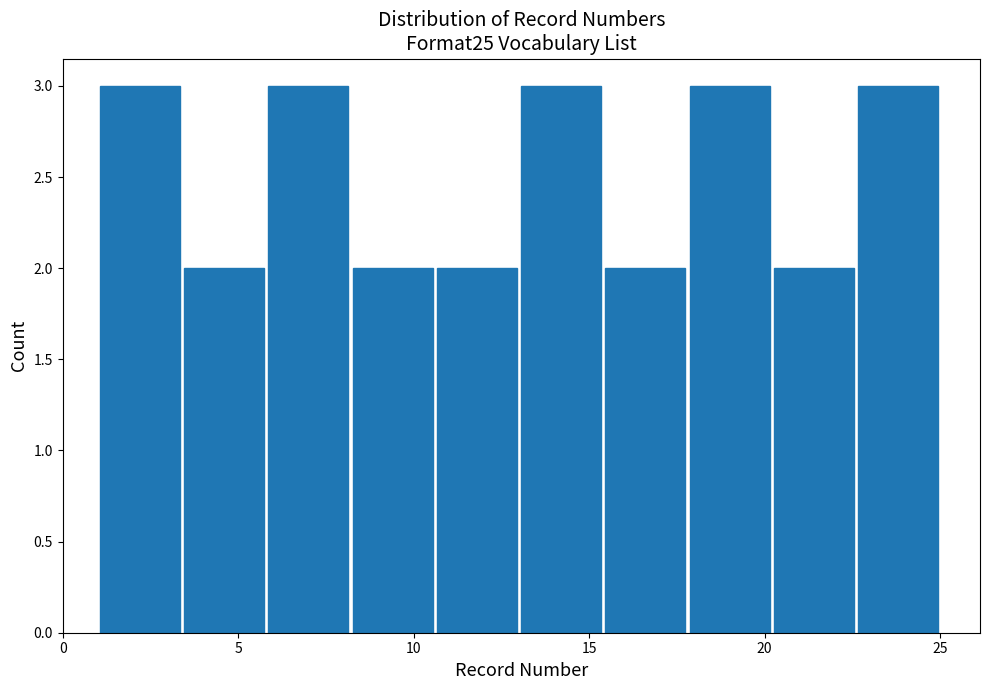

Reading left to right, transcribe this chart: for each bar, give the range it covers on the x-axis and its height. Neither the bar edges nor the heights are printed on the chart, so give them approximately, as read against the axes.

1.0 to 3.4: 3
3.4 to 5.8: 2
5.8 to 8.2: 3
8.2 to 10.6: 2
10.6 to 13.0: 2
13.0 to 15.4: 3
15.4 to 17.8: 2
17.8 to 20.2: 3
20.2 to 22.6: 2
22.6 to 25.0: 3